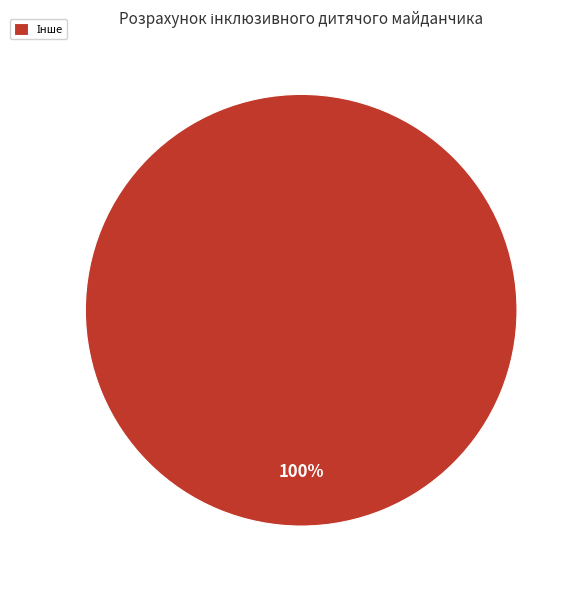

How many segments does this pie chart have?

1